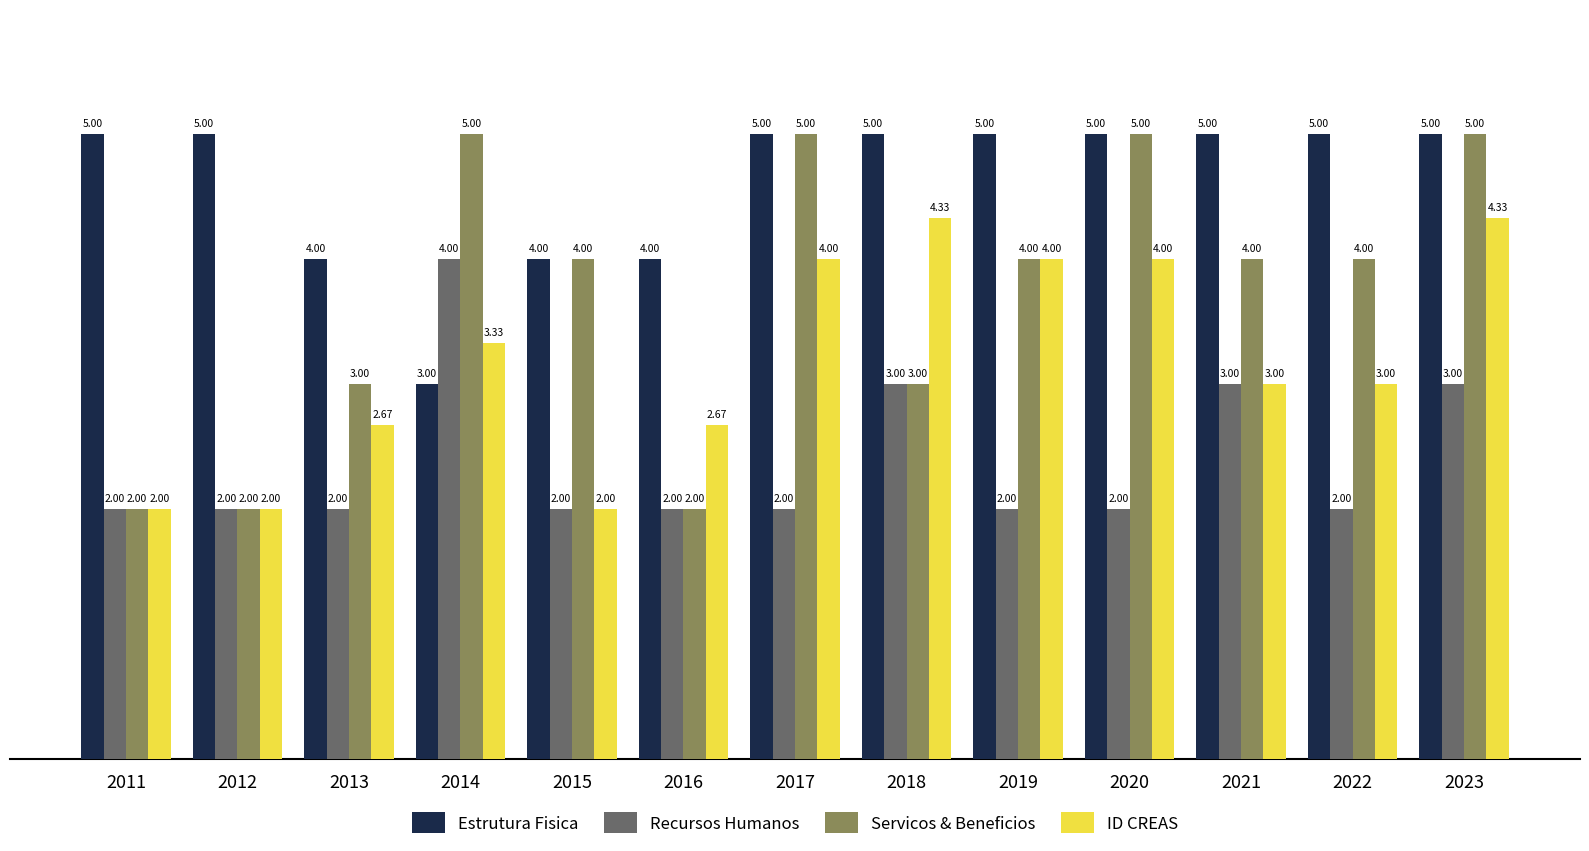

What is the total value across all series at 2021?

15.0